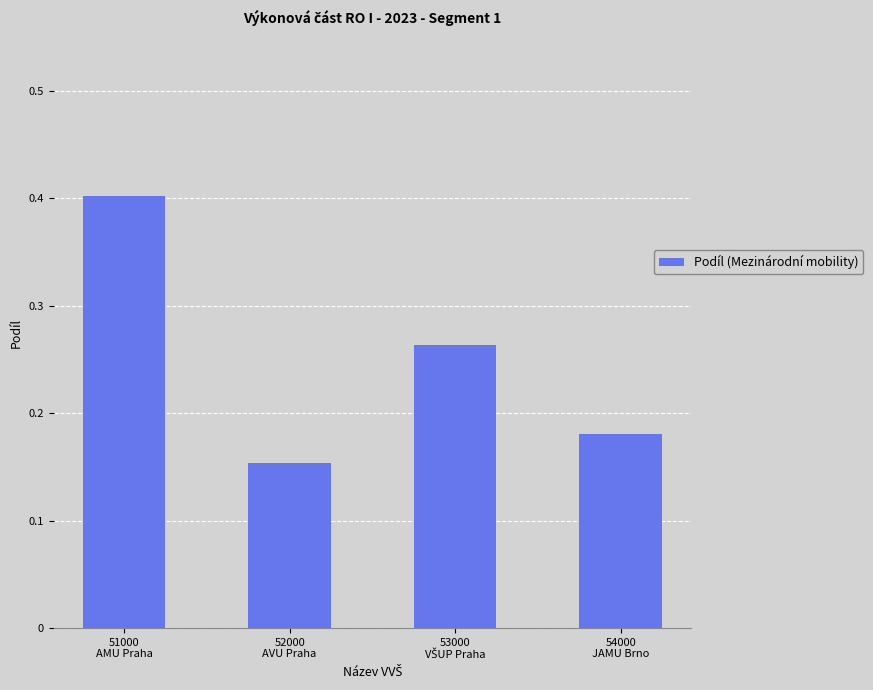

Count the number of categories in the chart.

4